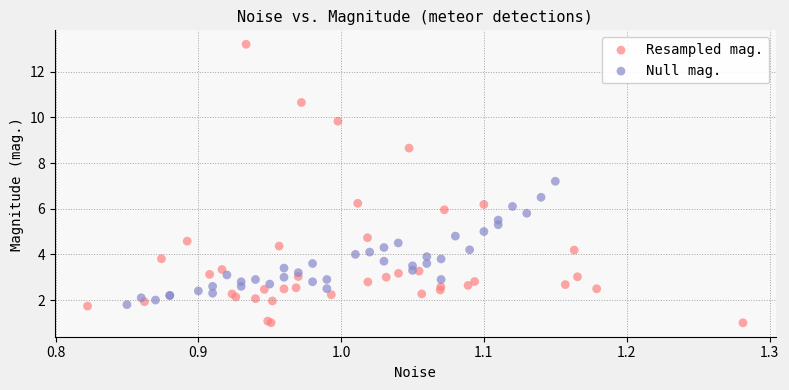

Which series reaches the minimum Y coordinate?

Resampled mag.